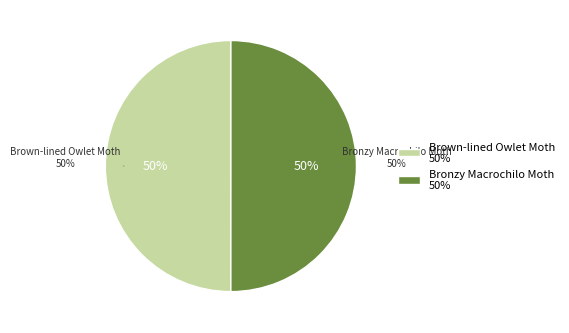

True or false: Brown-lined Owlet Moth accounts for 36% of the total.

False